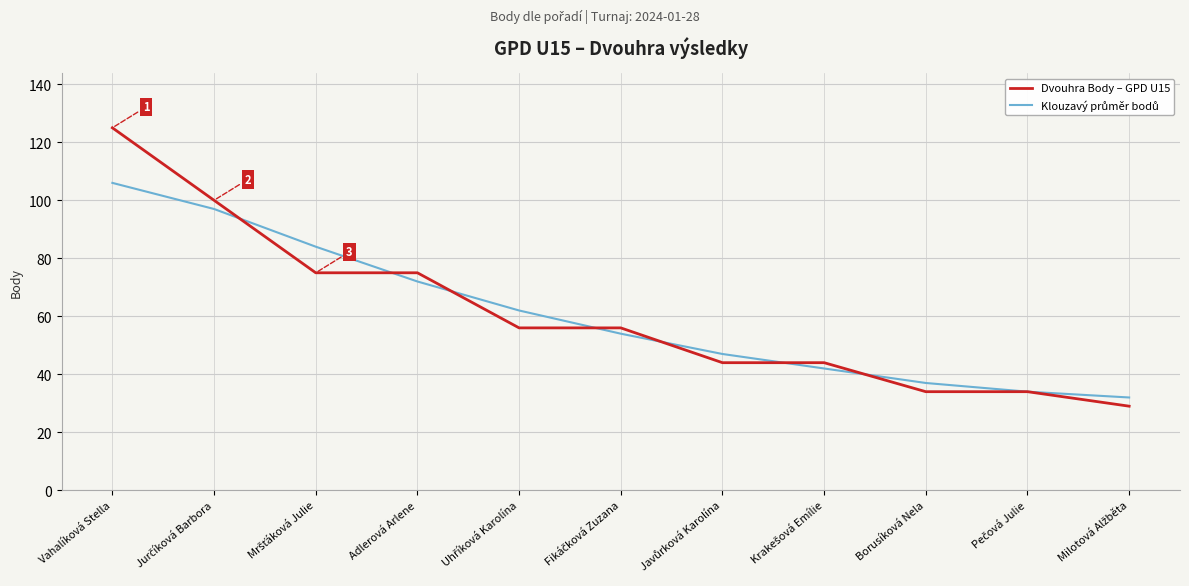

At which label does Dvouhra Body – GPD U15 reach its peak?

Vahalíková Stella